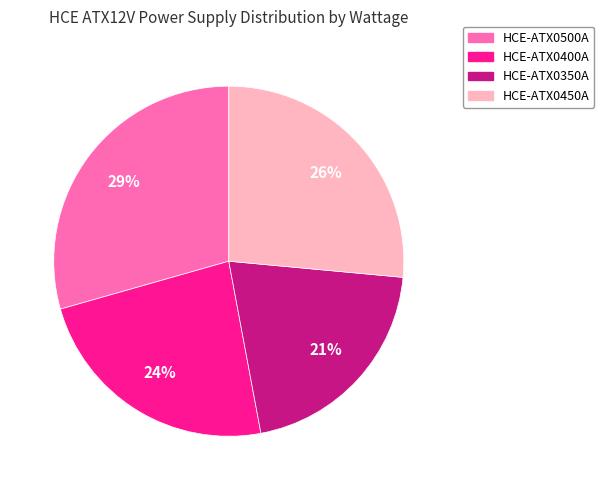

Is HCE-ATX0400A the majority of the pie?

No